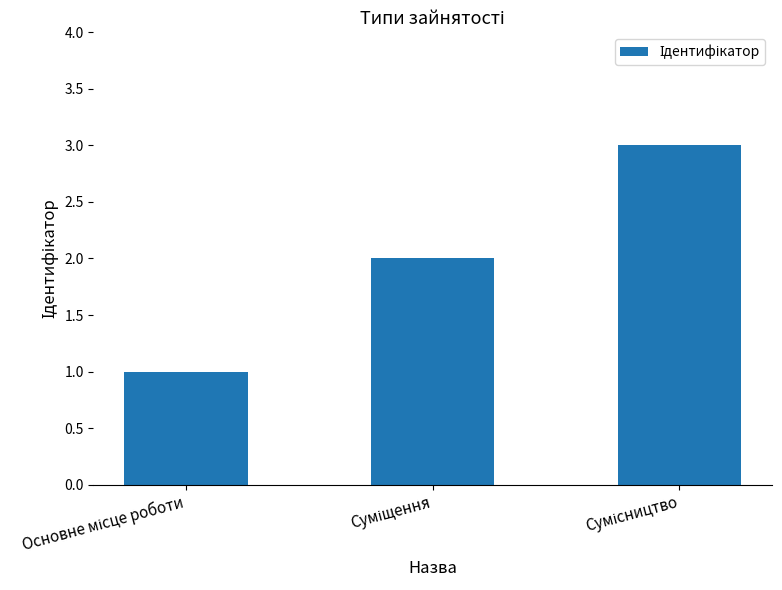

What is the sum of all values?

6